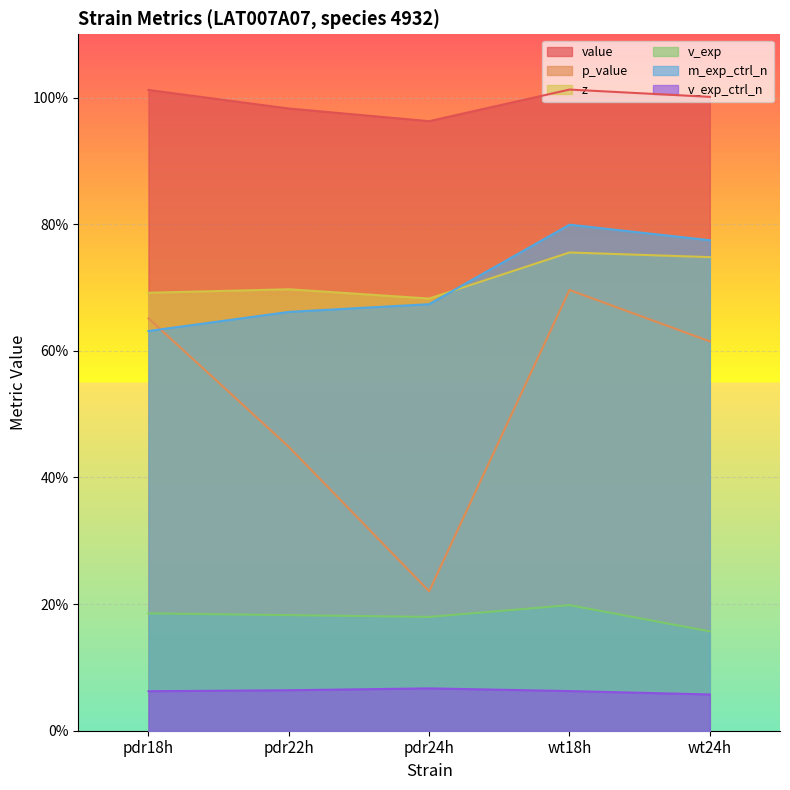

Count the p_value values in the range 0 to 1.

5